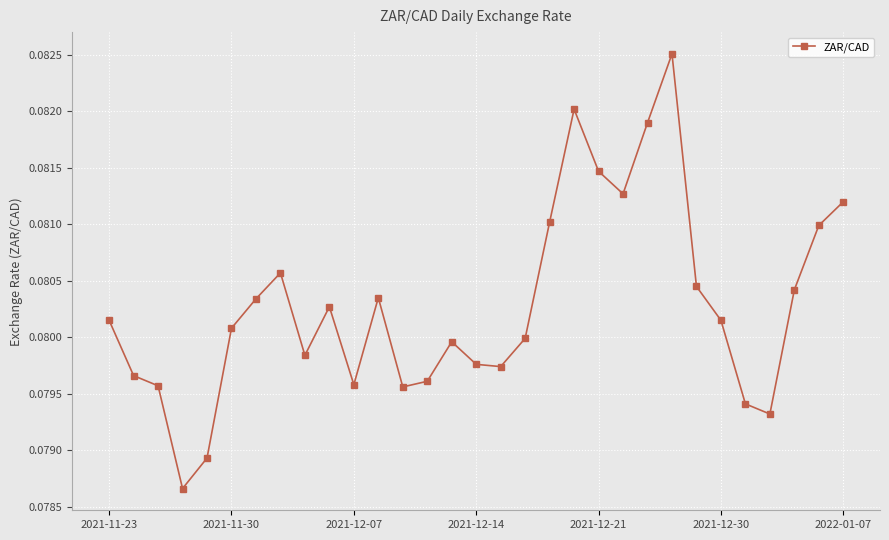

How many points are higher than both their immediate neighbors (excluding endpoints)?

6